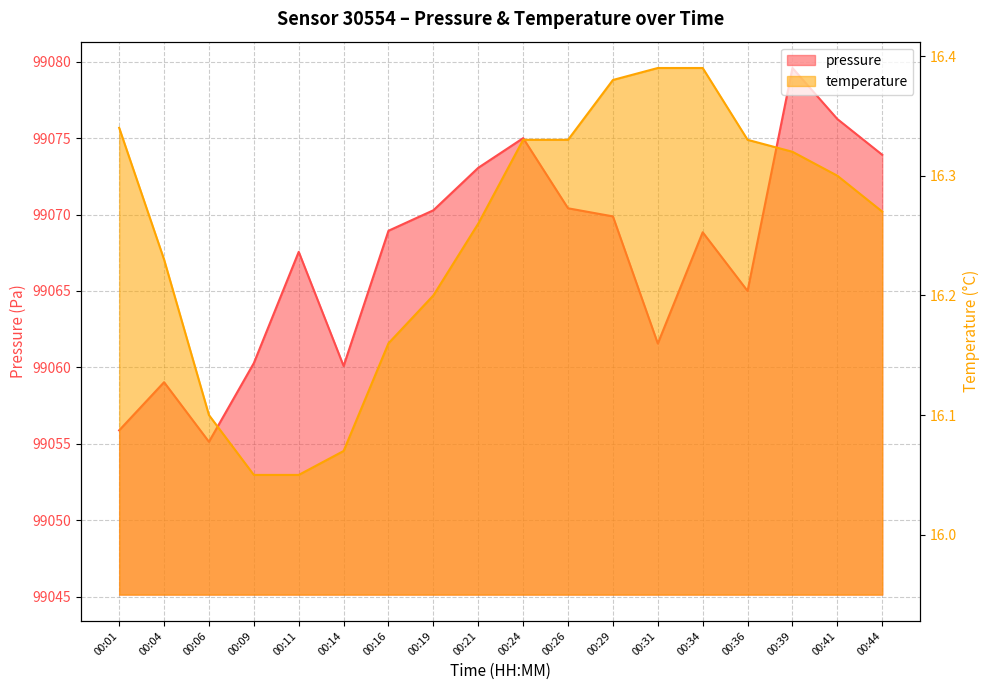

Does the chart display data point markers on the line(s)?

No